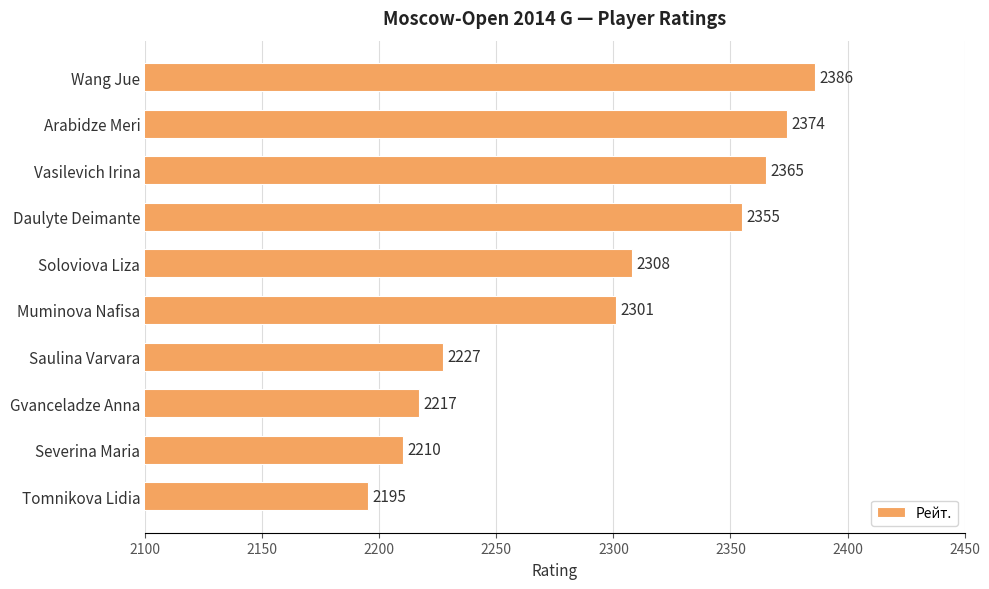

Reading bottom to top, transcribe all the data shown in this chart.

Tomnikova Lidia=2195	Severina Maria=2210	Gvanceladze Anna=2217	Saulina Varvara=2227	Muminova Nafisa=2301	Soloviova Liza=2308	Daulyte Deimante=2355	Vasilevich Irina=2365	Arabidze Meri=2374	Wang Jue=2386